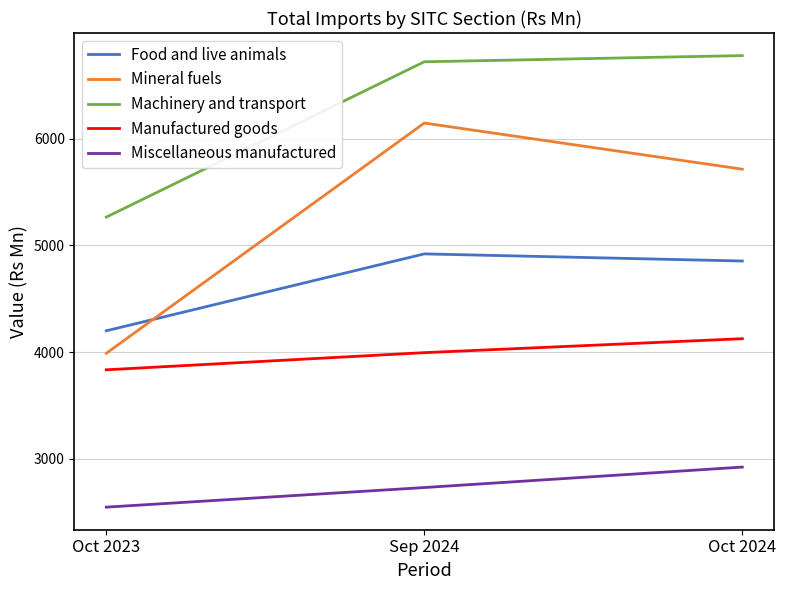

Which series has the largest total across all categories?

Machinery and transport